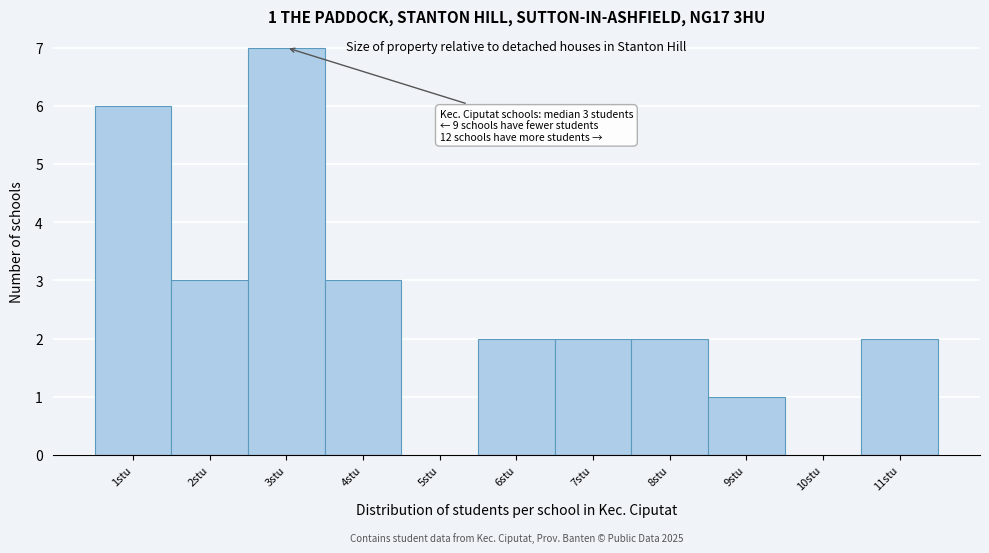

Which range on the x-axis has the tallest bar?

2.5 to 3.5